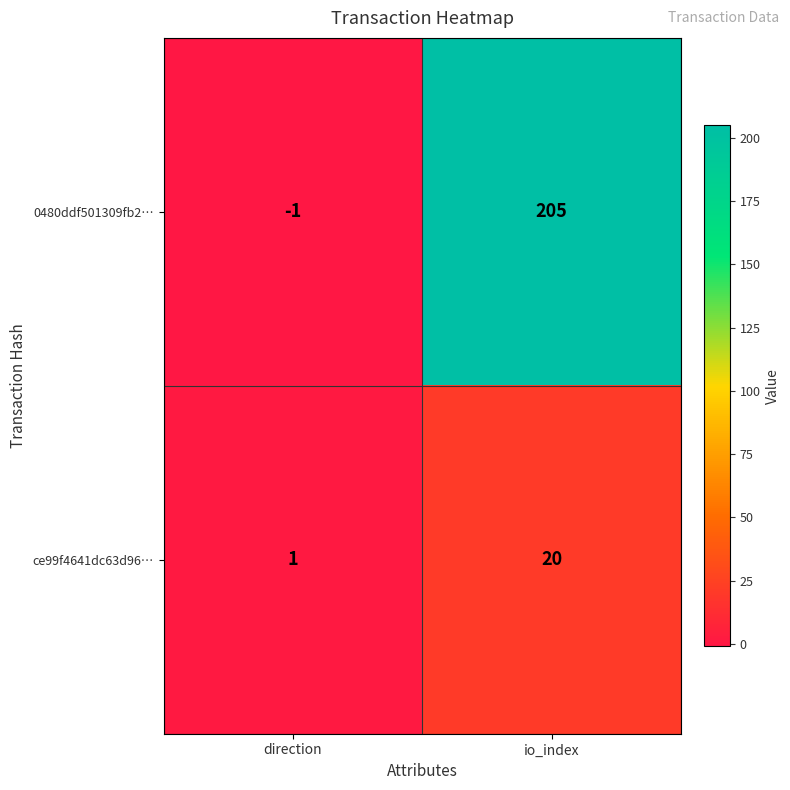

What is the difference between the 0480ddf501309fb2… values at direction and io_index?

206